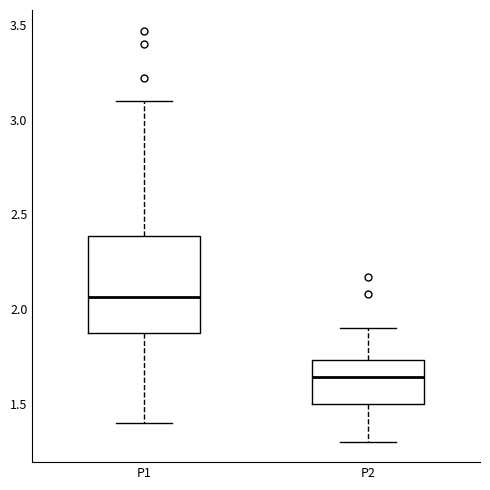

Reading left to right, transcribe this box plot: for each box, give where its median line is, the range the box spans, and where its two whiskers end, as read against the y-axis. The values are not printed on the chart, so give them approximately, as read against the axis.

P1: median 2.05, box 1.90 to 2.40, whiskers 1.40 to 3.10
P2: median 1.65, box 1.50 to 1.75, whiskers 1.30 to 1.90